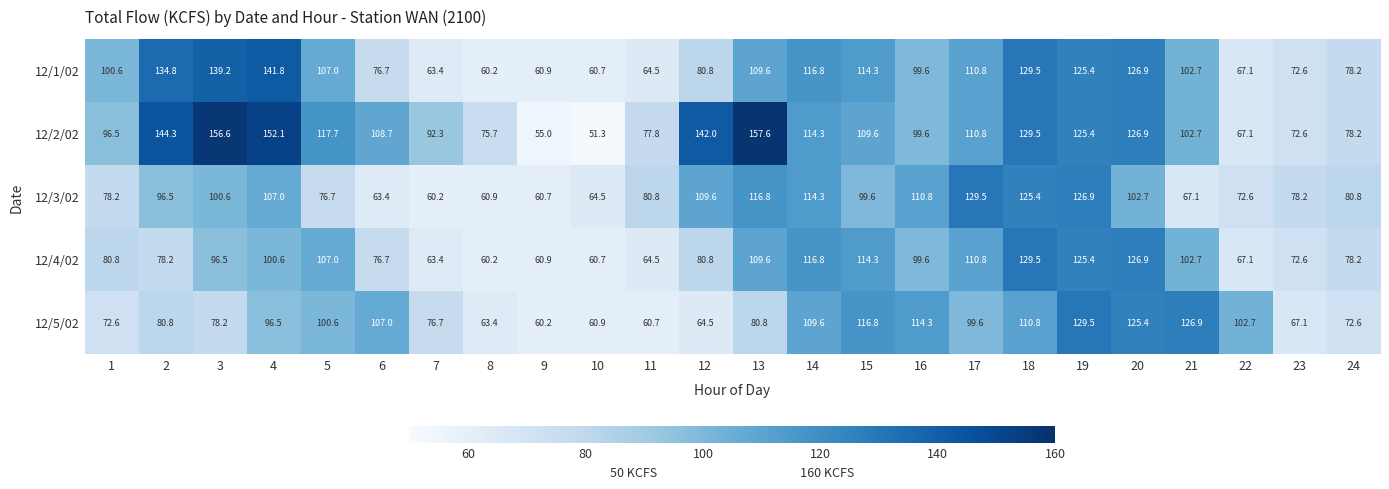

At which label is 12/2/02 closest to 104?

21